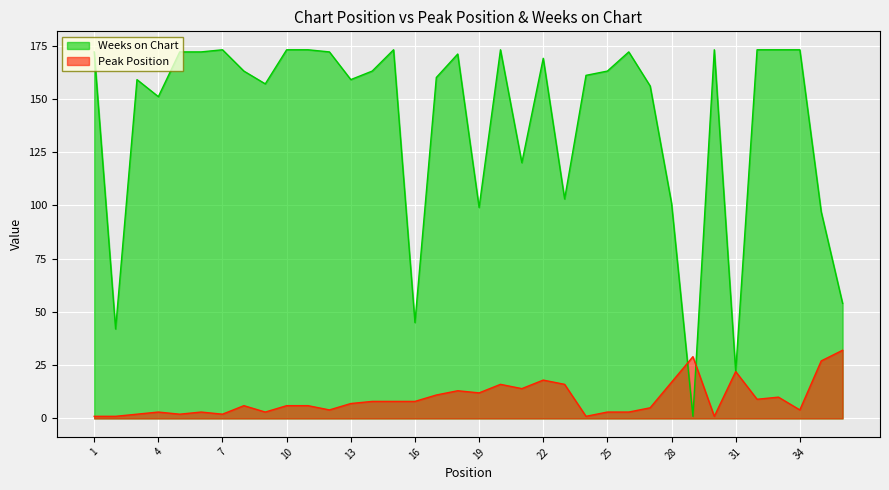

How many lines are shown in the chart?

2